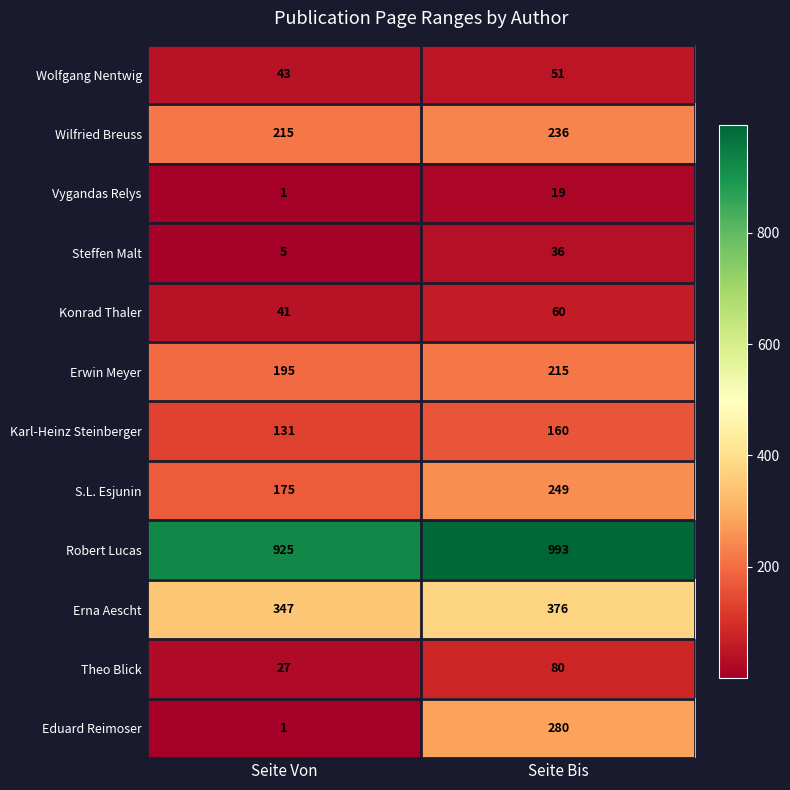

True or false: Konrad Thaler has a value of 84 at Seite Bis.

False